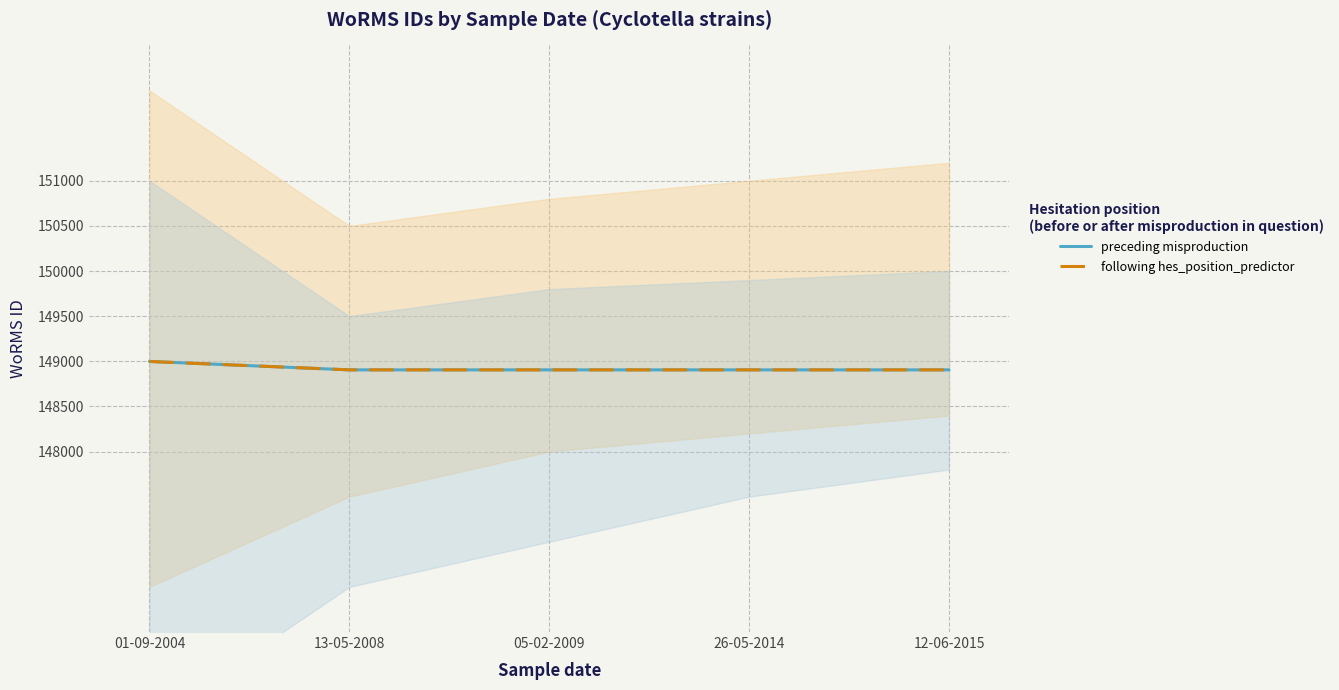

What is the smallest value displayed?

148905